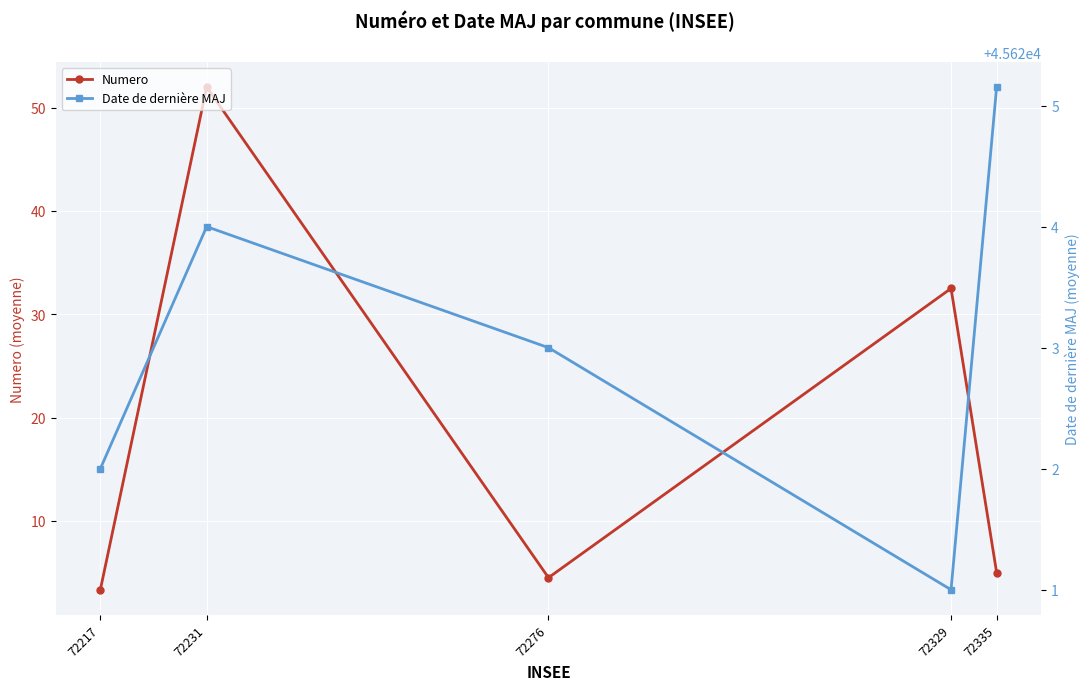

What is the total value across all series at 72329?

45653.5